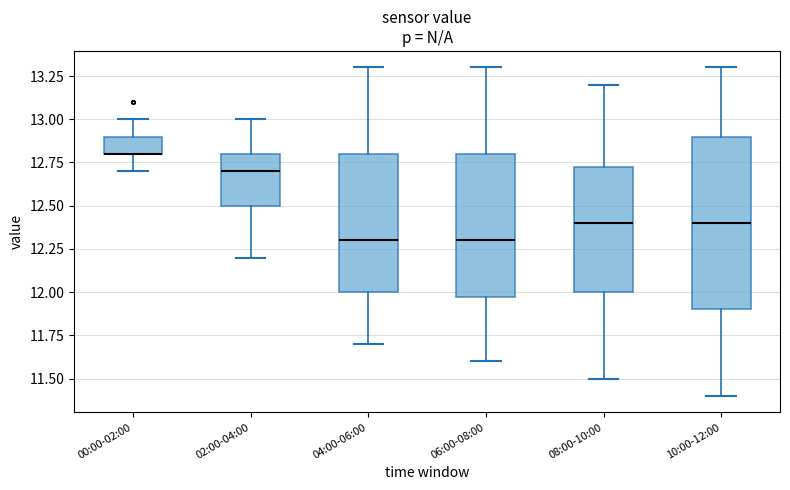

Reading left to right, transcribe this box plot: for each box, give where its median line is, the range the box spans, and where its two whiskers end, as read against the y-axis. The values are not printed on the chart, so give them approximately, as read against the axis.

00:00-02:00: median 12.80 (drawn on the box's lower edge), box 12.80 to 12.90, whiskers 12.70 to 13.00
02:00-04:00: median 12.70, box 12.50 to 12.80, whiskers 12.20 to 13.00
04:00-06:00: median 12.30, box 12.00 to 12.80, whiskers 11.70 to 13.30
06:00-08:00: median 12.30, box 12.00 to 12.80, whiskers 11.60 to 13.30
08:00-10:00: median 12.40, box 12.00 to 12.75, whiskers 11.50 to 13.20
10:00-12:00: median 12.40, box 11.90 to 12.90, whiskers 11.40 to 13.30